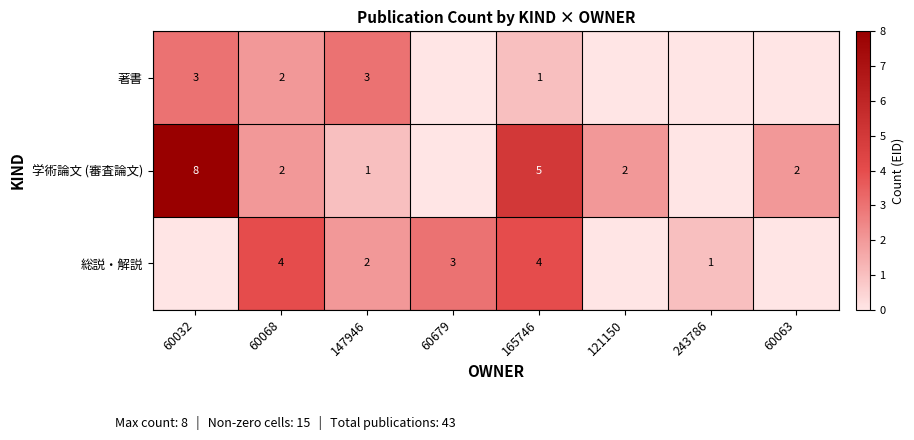

The value of 学術論文 (審査論文) at 165746 is 5. True or false?

True